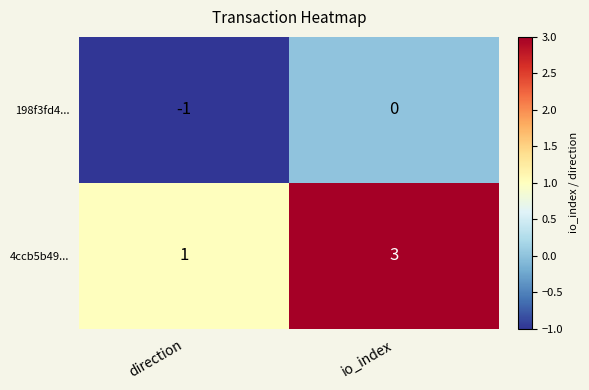

What is the sum of all 4ccb5b49... values?

4